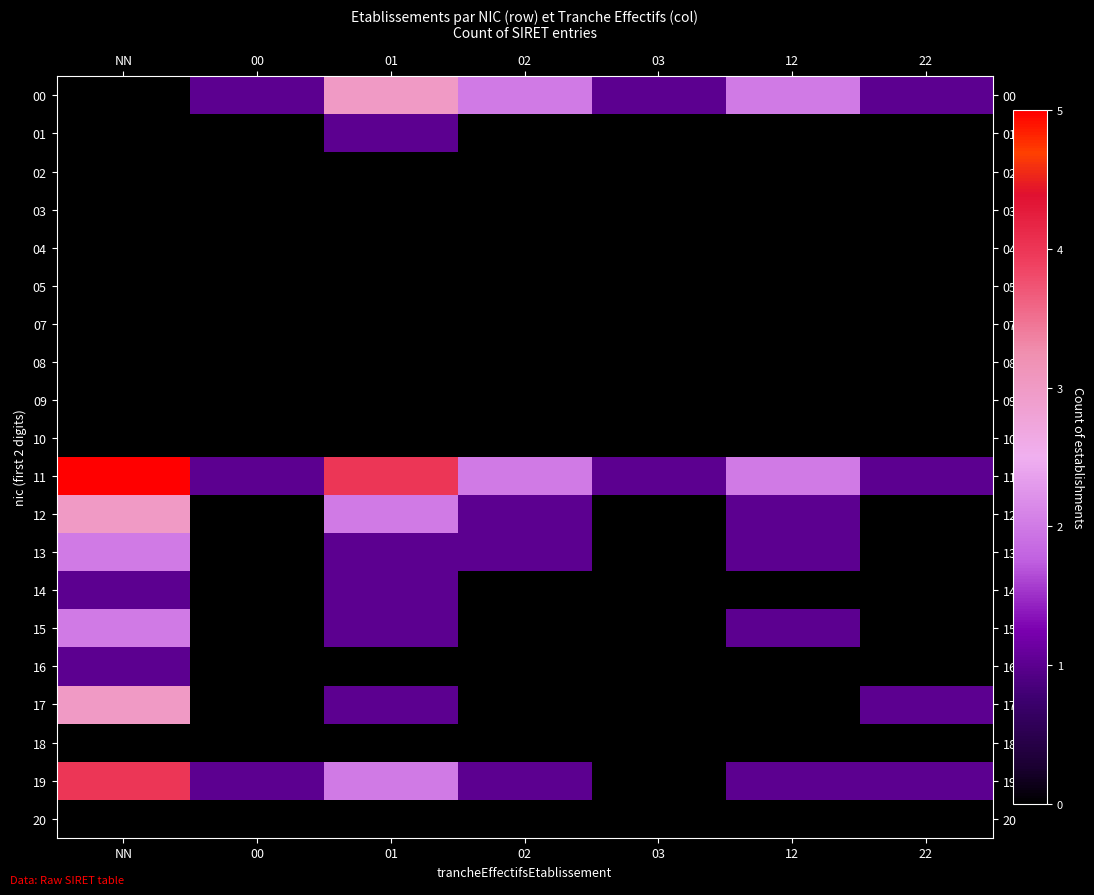

Which series has the widest spread of values?

11